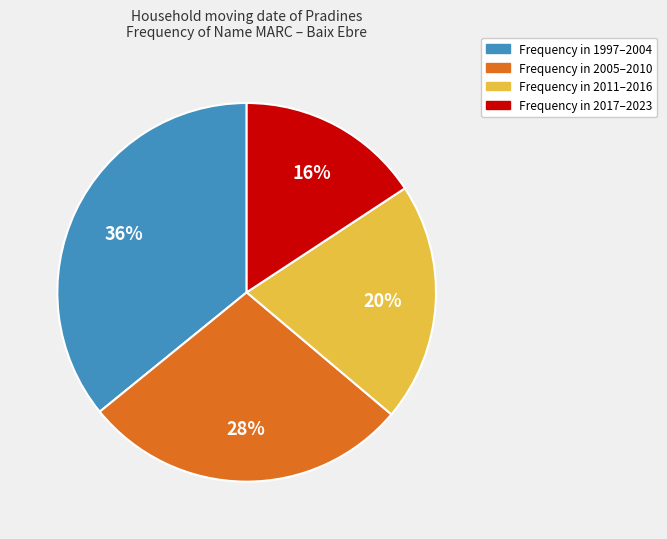

Is there a majority slice in this chart?

No